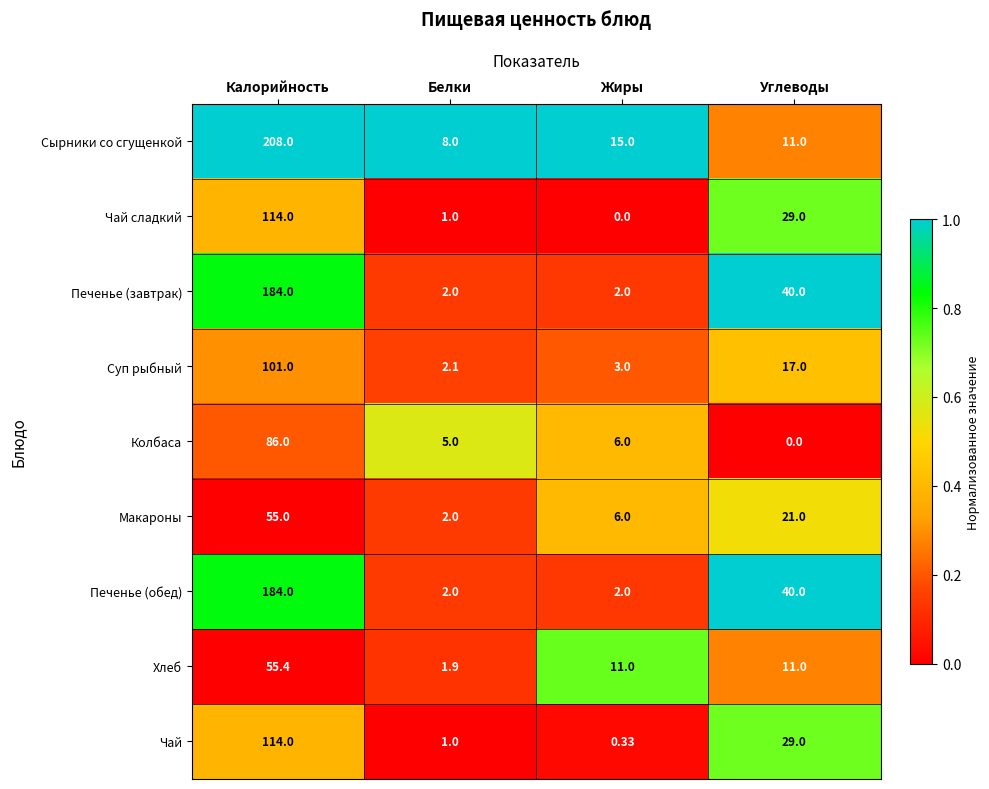

At which label does Хлеб first exceed 11?

Калорийность